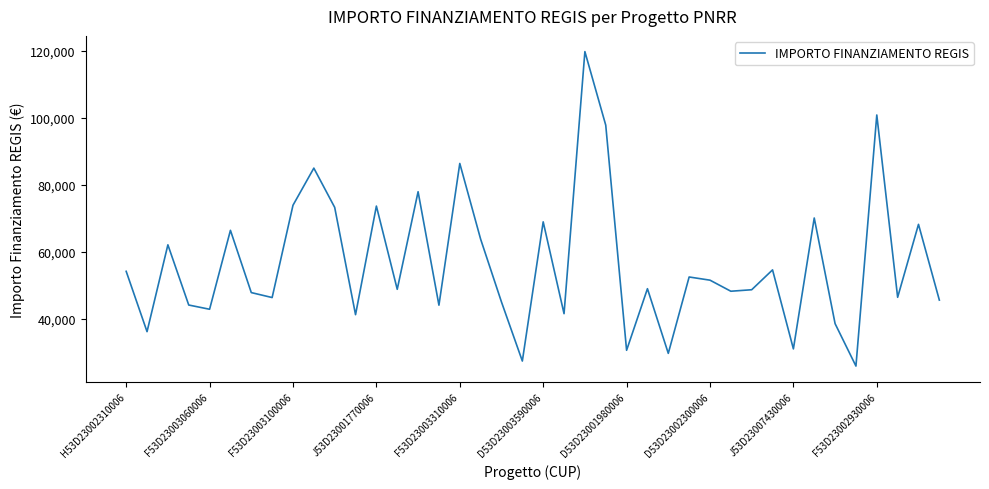

What is the difference between the maximum and minimum values?

93941.0